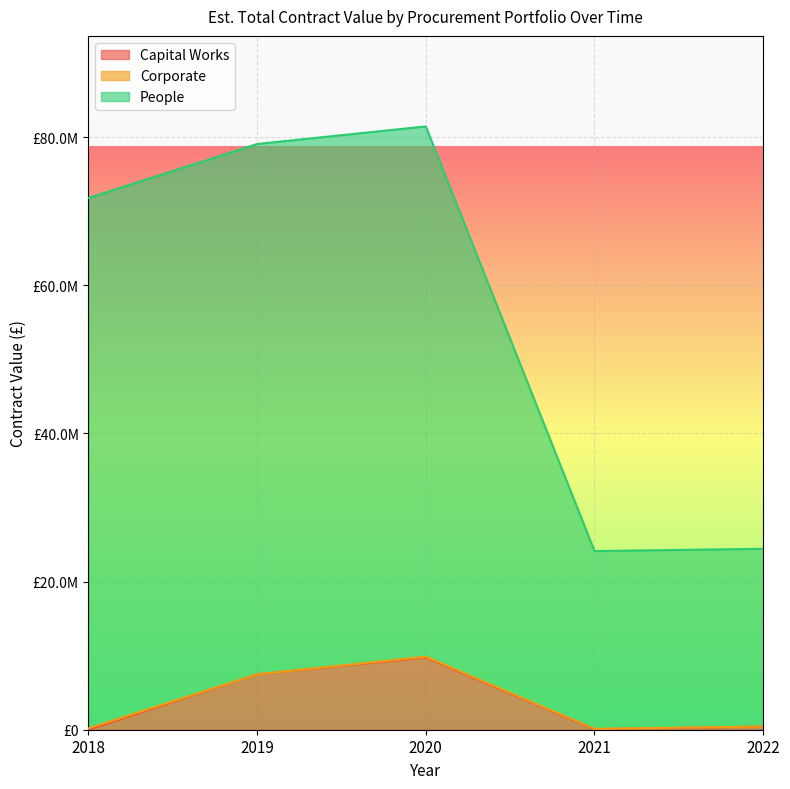

Rank the categories by Capital Works value from lowest to highest.

2018, 2021, 2022, 2019, 2020